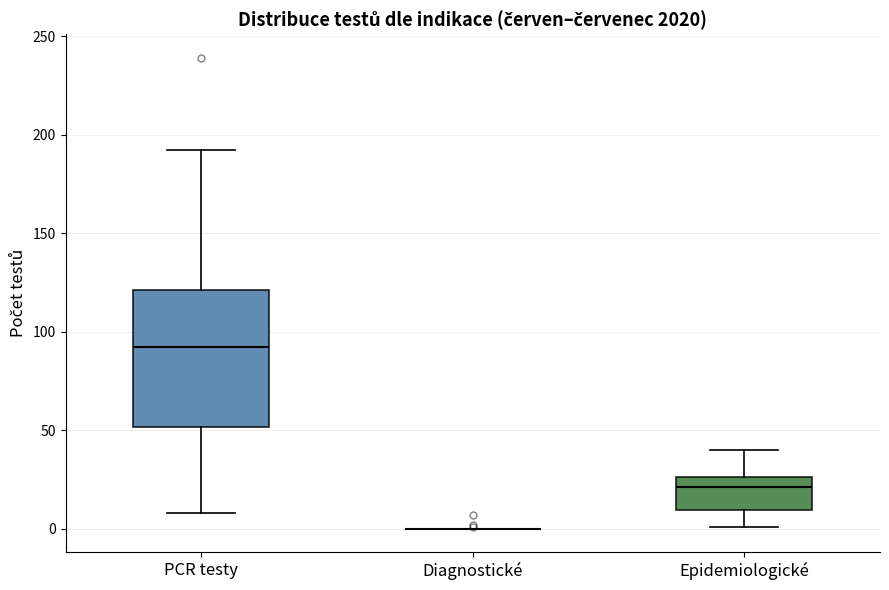

Reading left to right, read every box against the y-axis: the position of its median line, the range the box covers, and the ends of its whiskers. The values are not printed on the chart, so give them approximately, as read against the axis.

PCR testy: median 90, box 50 to 120, whiskers 10 to 190
Diagnostické: box collapsed to a line at 0, whiskers 0 to 0
Epidemiologické: median 20, box 10 to 25, whiskers 0 to 40